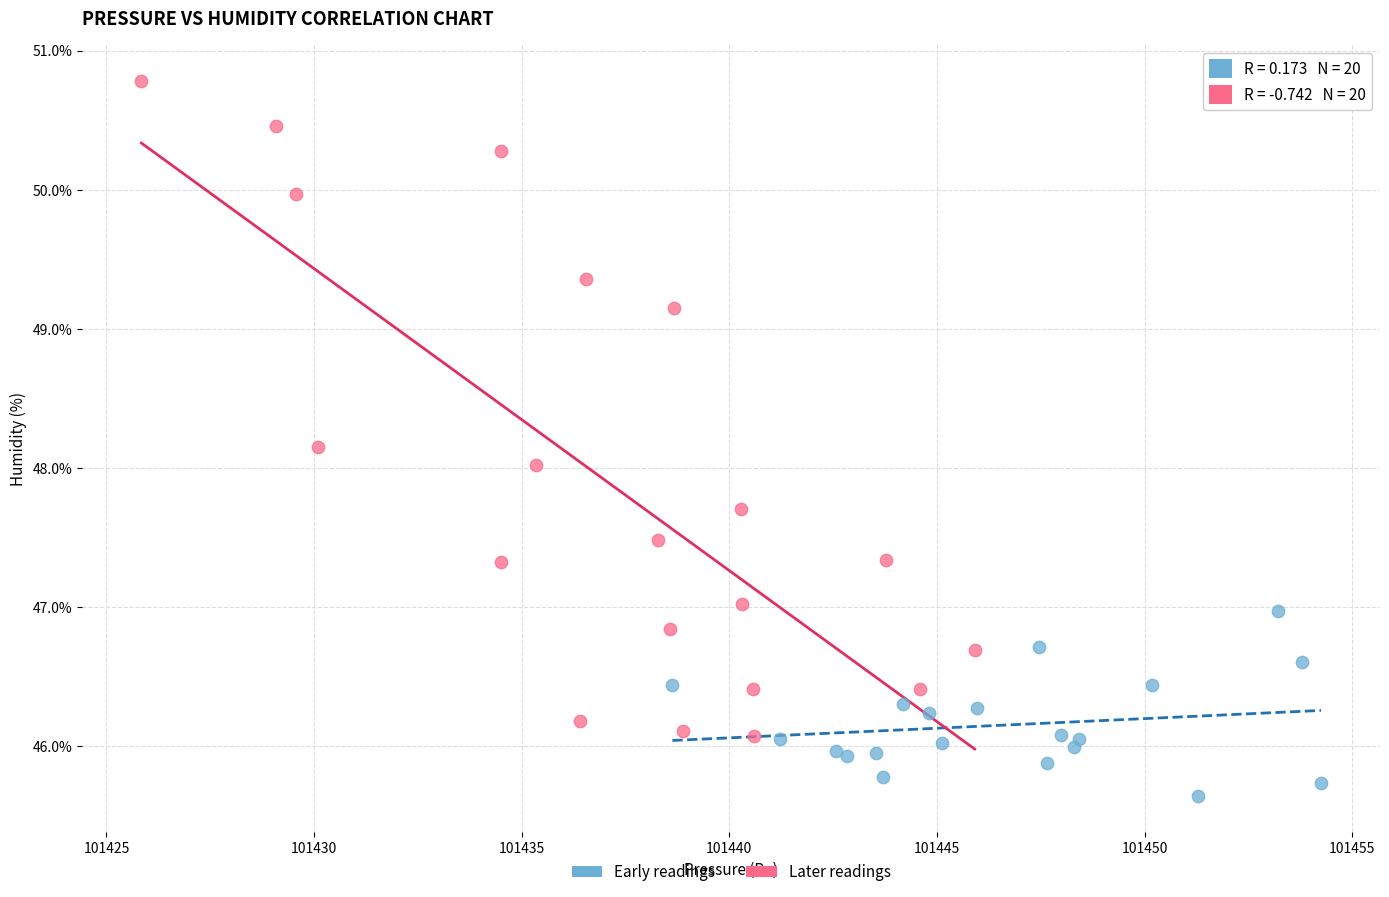

Which series contains the highest Y value?

Later readings